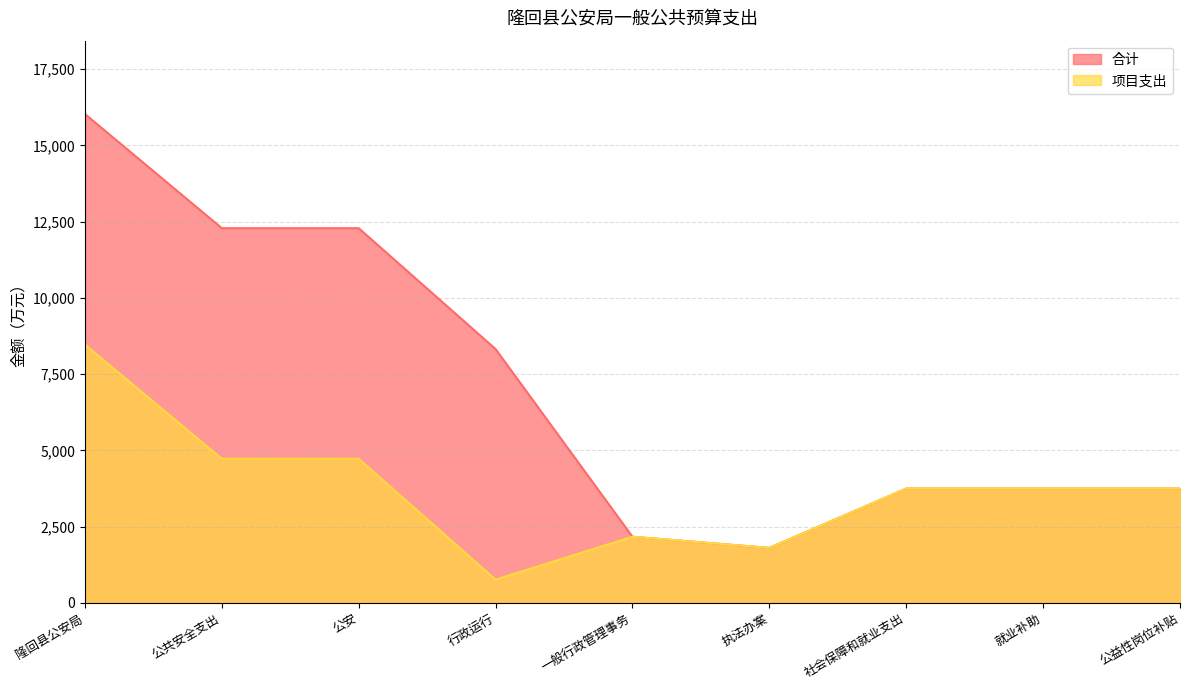

True or false: 项目支出 has a value of 510.2 at 行政运行.

False